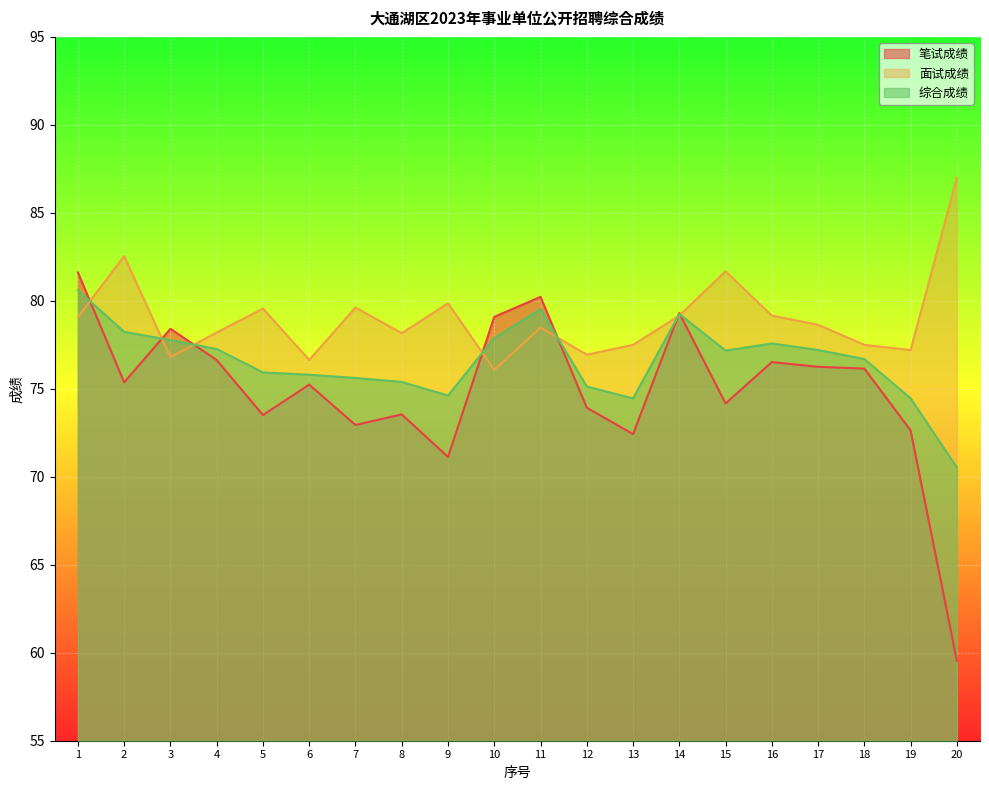

At which label is 笔试成绩 closest to 70?

9